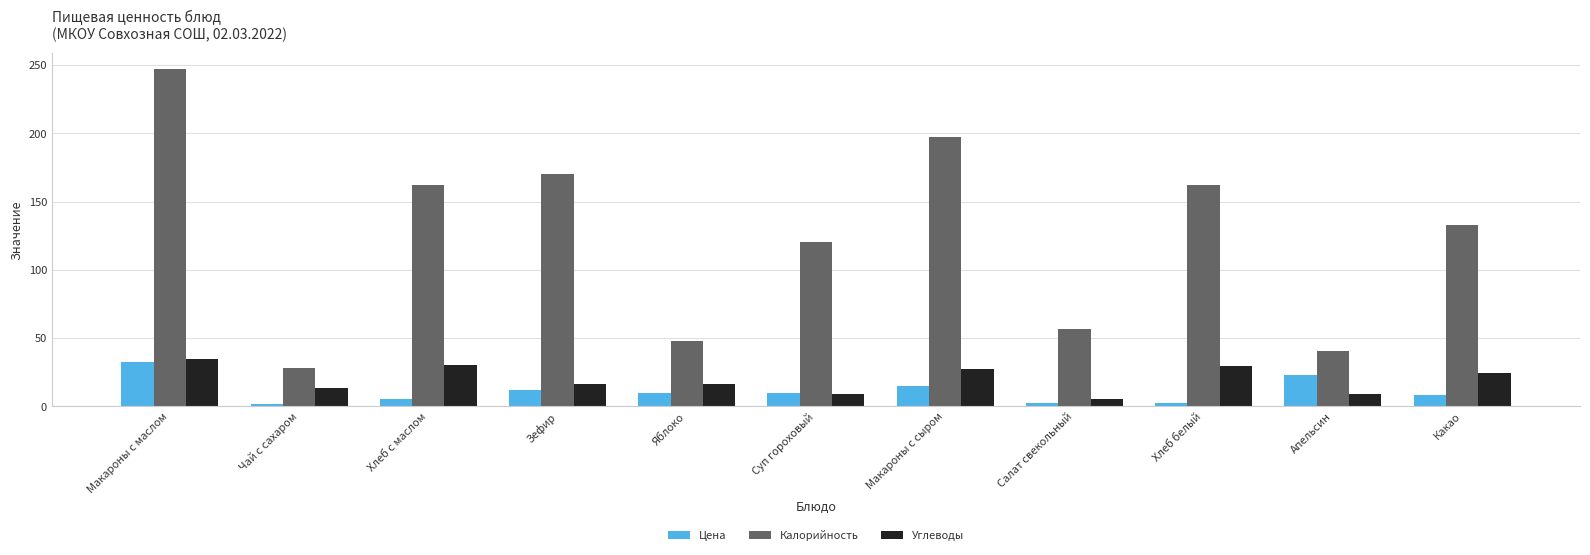

What is the label of the 5th bar from the left?

Яблоко